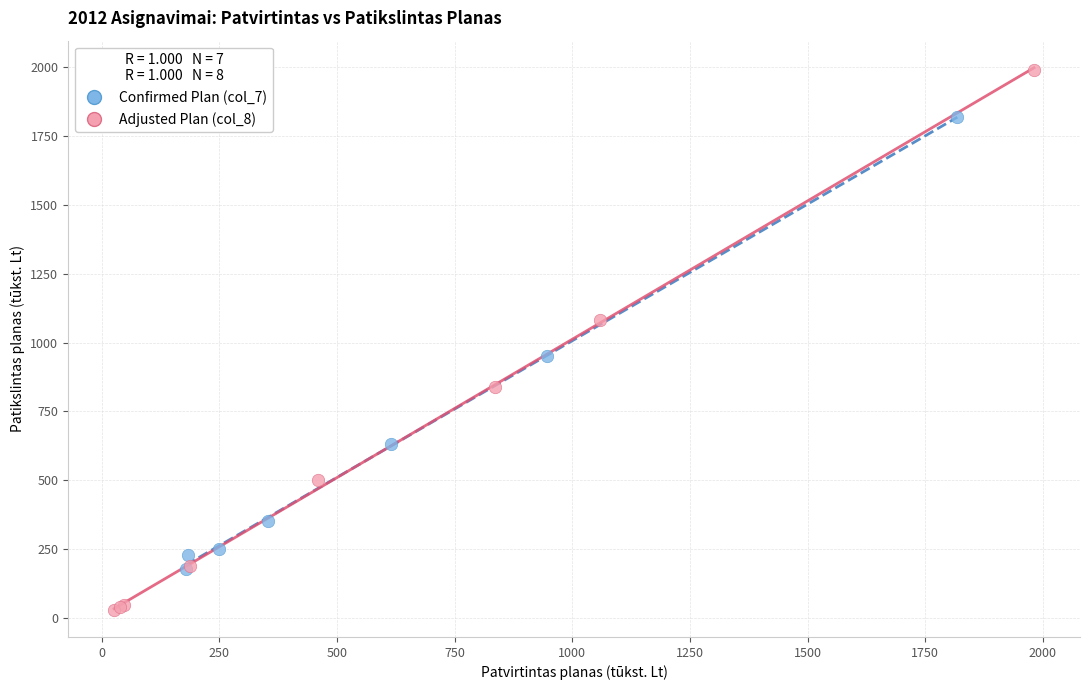

Which series has the largest Y range (max minus min)?

Adjusted Plan (col_8)